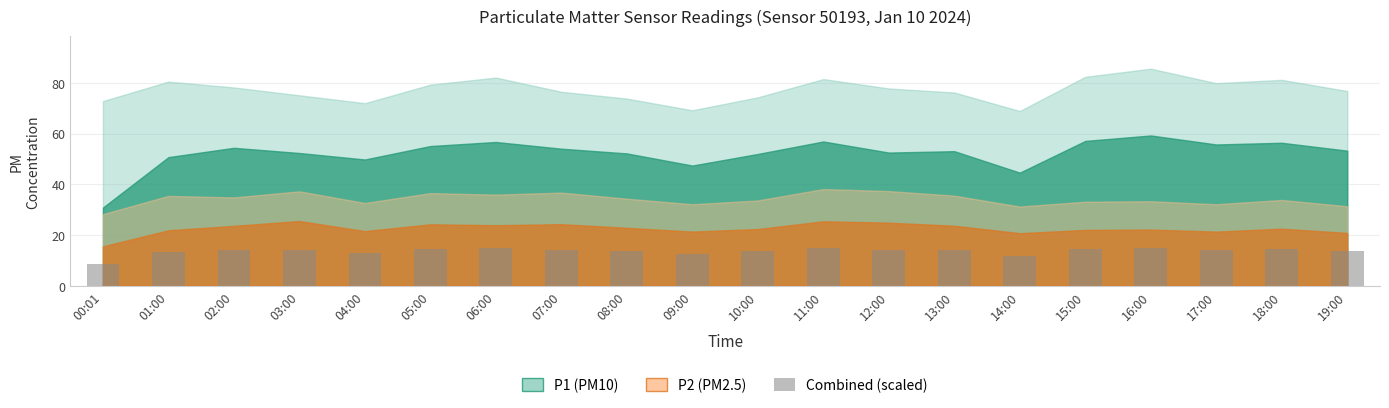

What is the greatest value displayed?

15.0